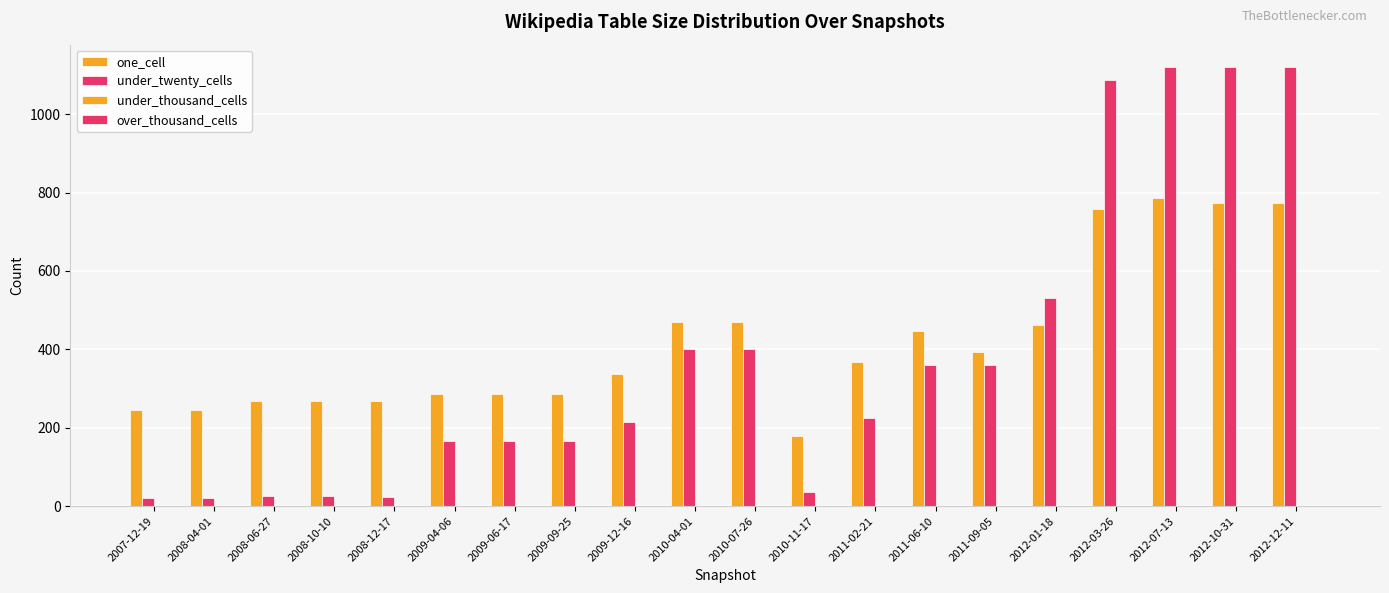

What is the label of the 14th bar from the right?

2009-06-17